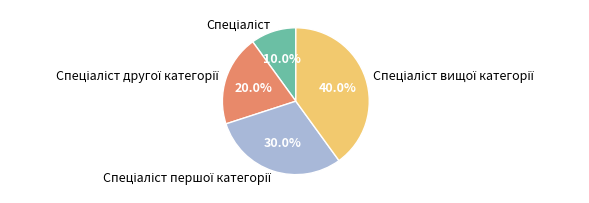

Does any single category account for the majority?

No